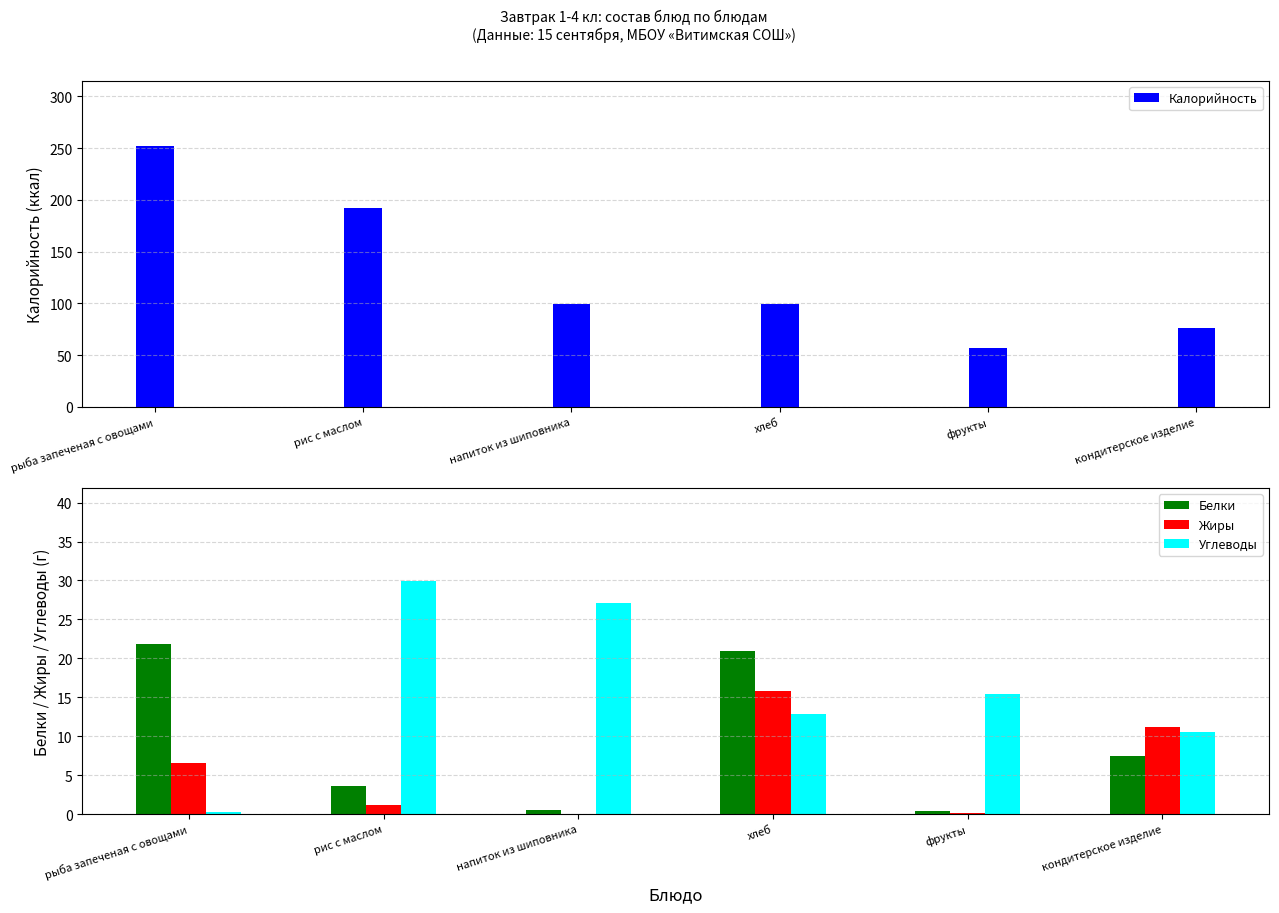

Is the value of Белки at напиток из шиповника greater than the value of Калорийность at напиток из шиповника?

No